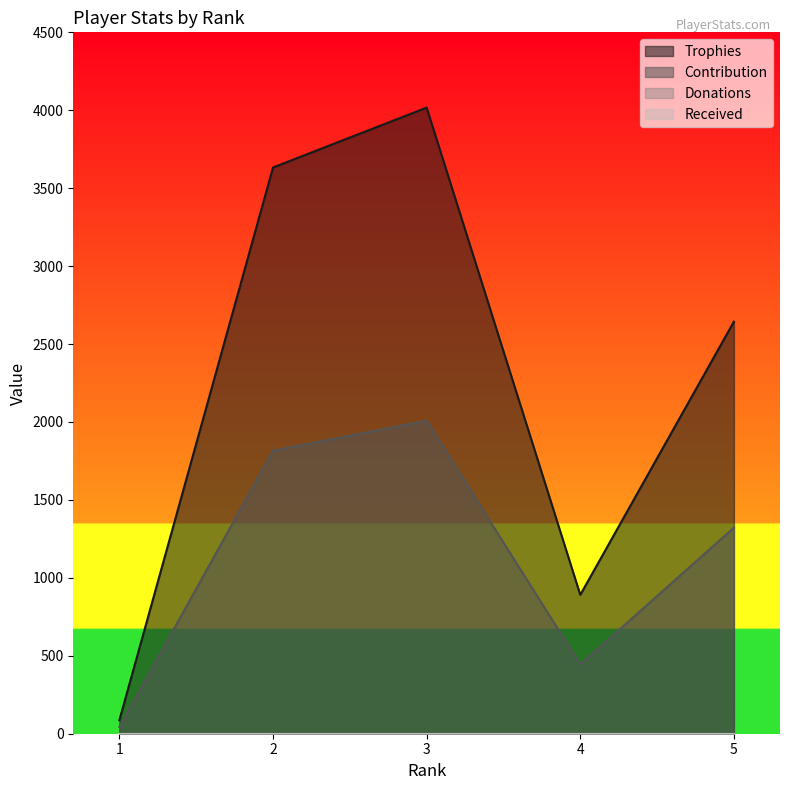

True or false: Contribution has a value of 778 at 5.

False